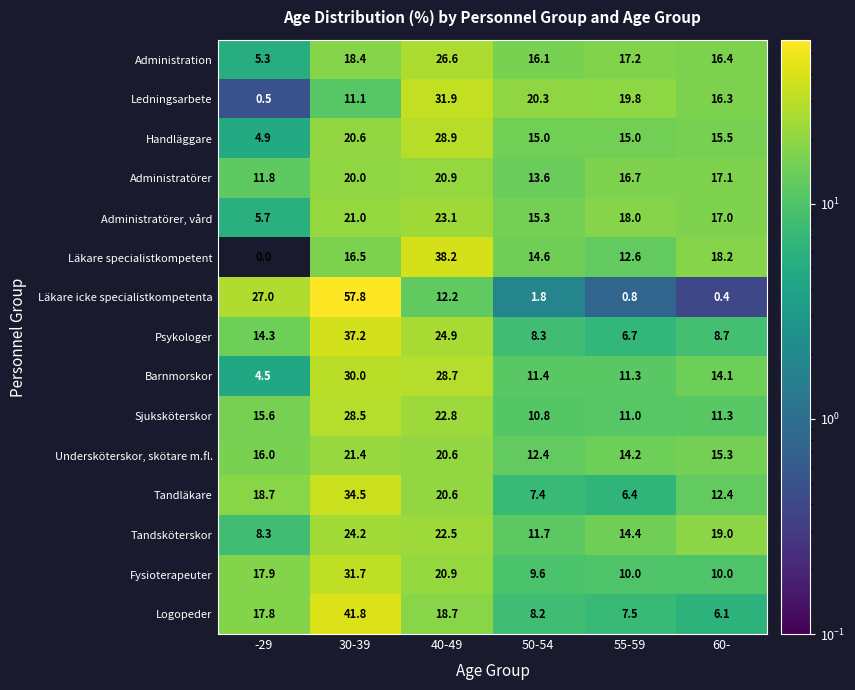

What is the total value across all series at -29?

168.3